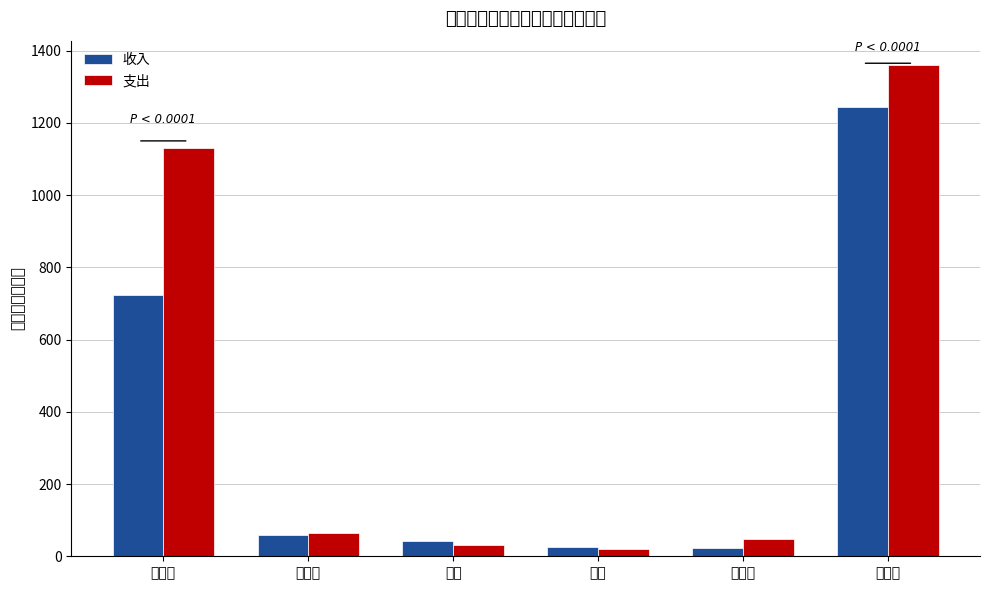

Reading left to right, transcribe all the data shown in this chart.

收入: 722.3	57.7	41.0	24.8	22.7	1243.2
支出: 1130.9	63.5	31.1	20.0	47.0	1359.5